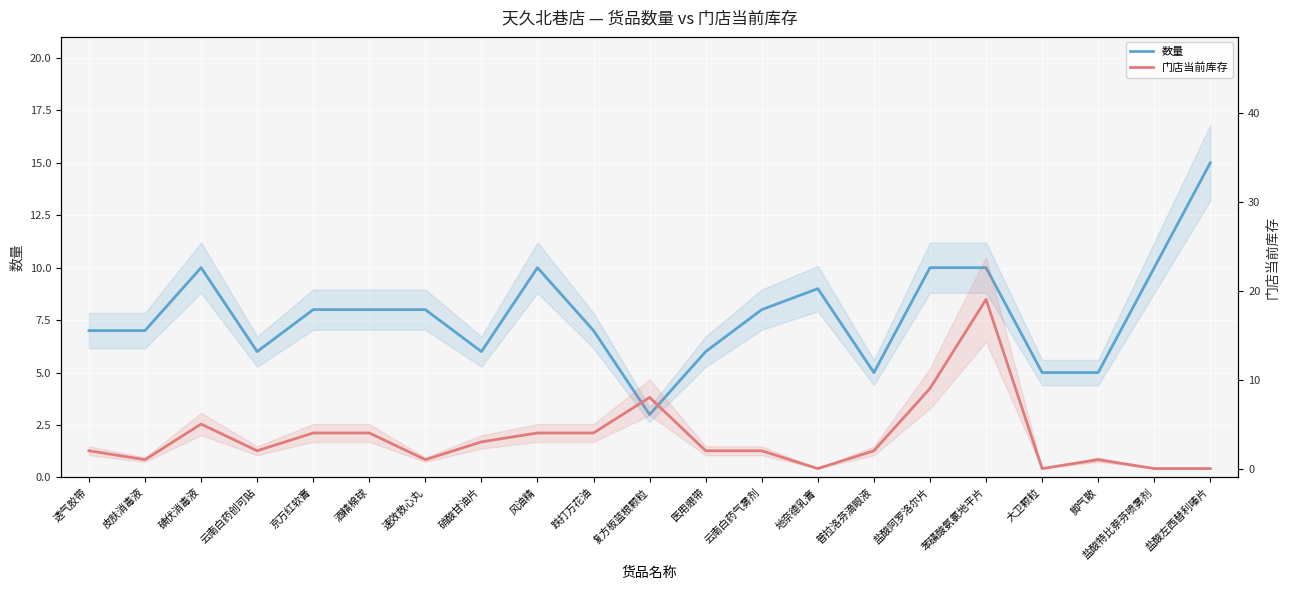

How many values in 门店当前库存 are above zero?

17